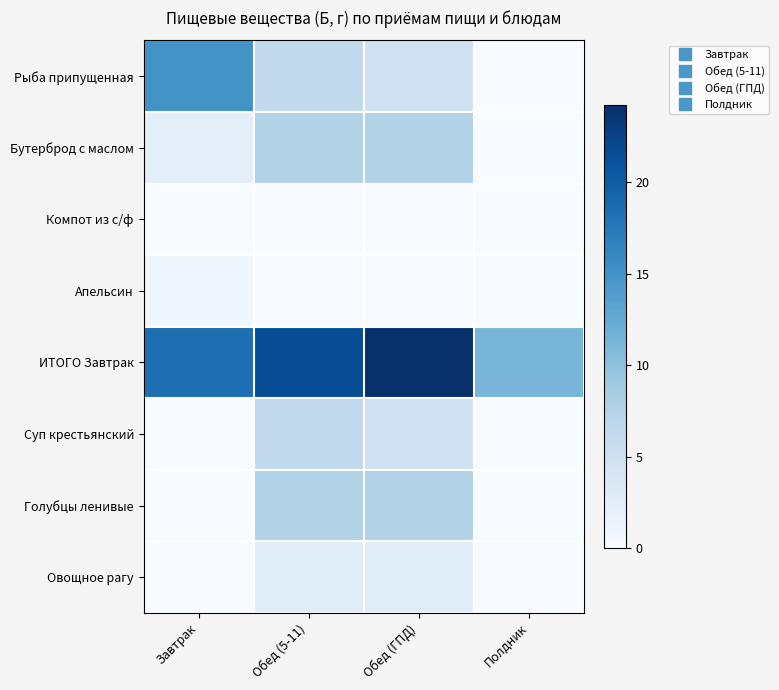

What is the difference between the highest and lowest values at Обед (5-11)?

21.4